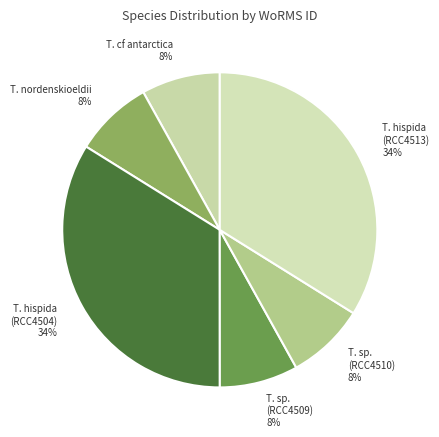

Approximately how many times larger is the value at T. nordenskioeldii 8% compared to T. sp. (RCC4509) 8%?

1.0